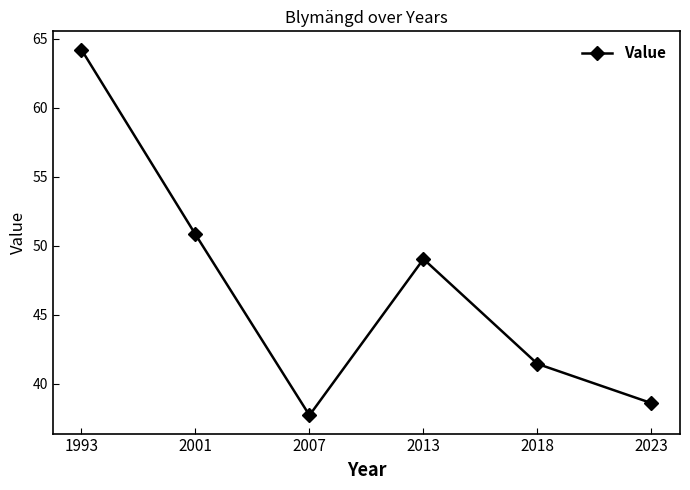

What is the difference between the values at 2001 and 2013?

1.8